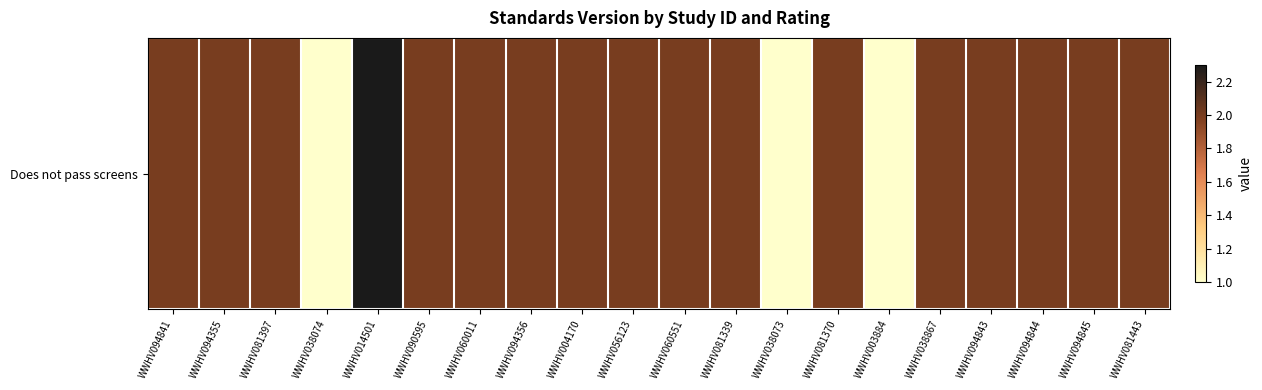

How many values are between 2 and 3?

17